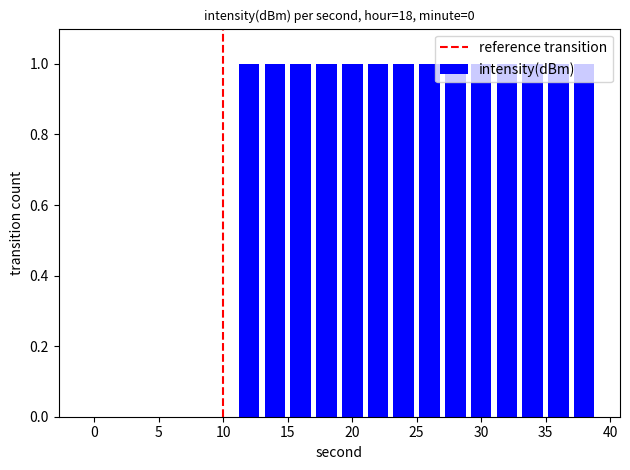

Count the values in the range 0 to 1.

20